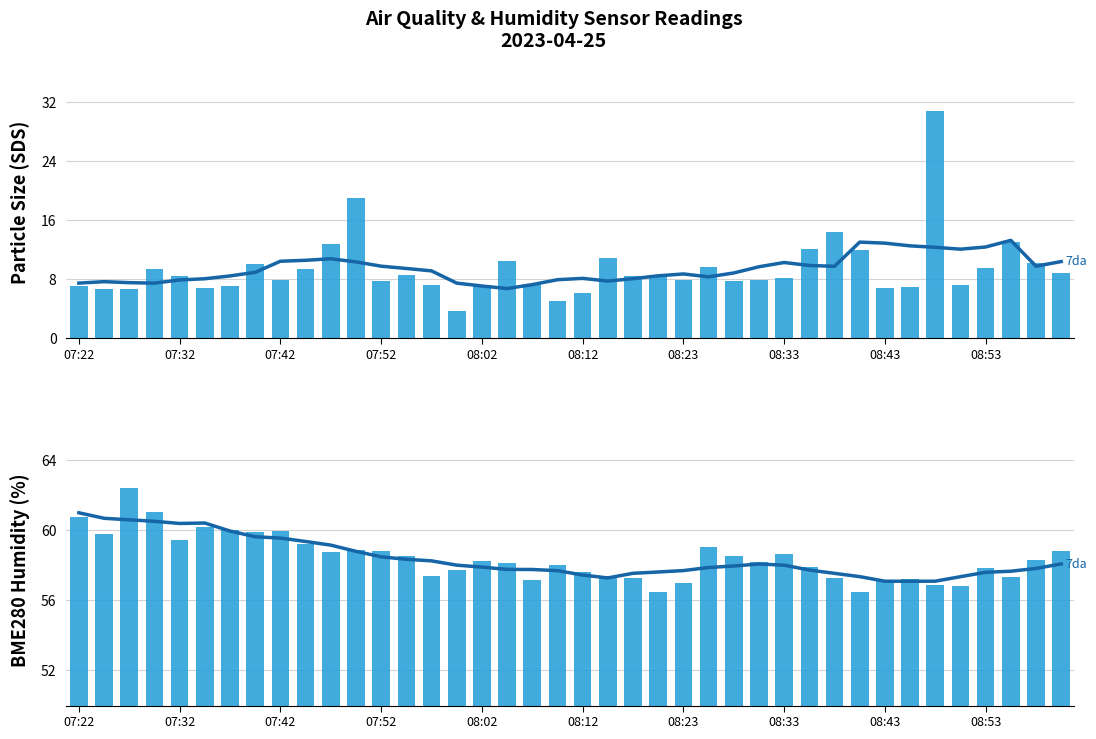

Which category has the lowest value in the SDS_P1 (smoothed) series?

17